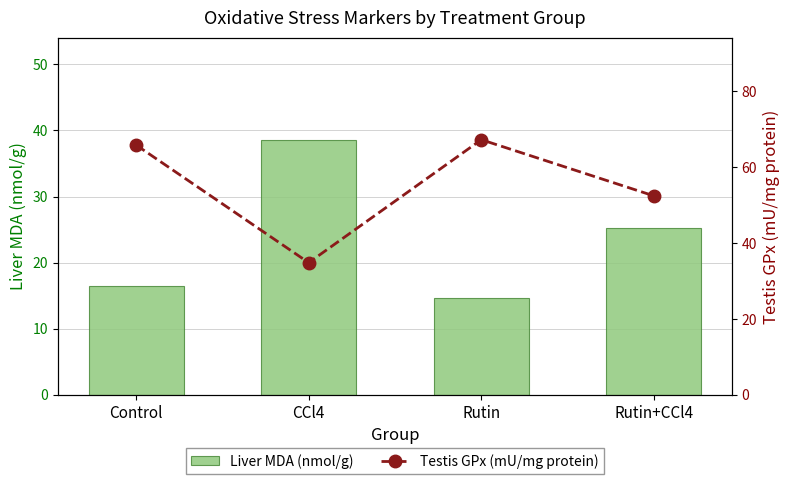

Between Rutin and Rutin+CCl4, which series saw the biggest shift?

Testis GPx (mU/mg protein)